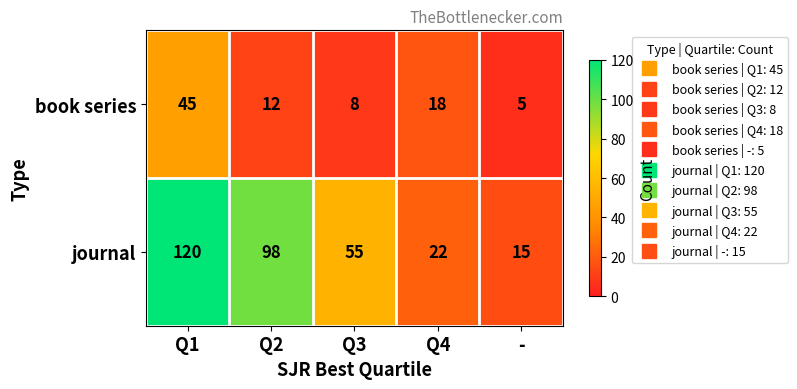

Which series has the widest spread of values?

journal